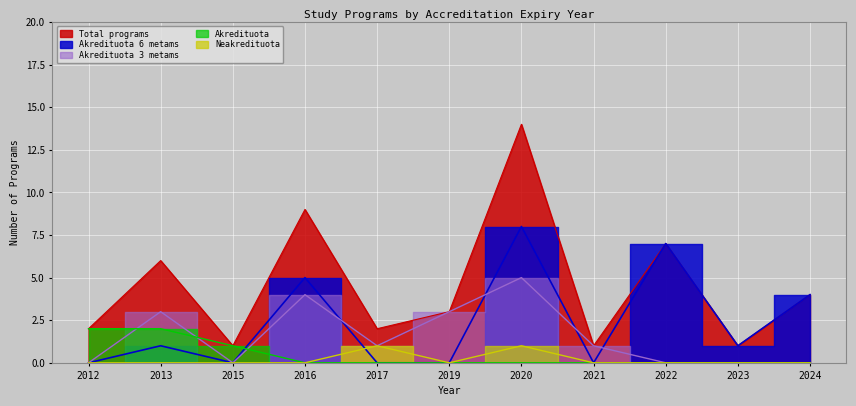

How many intersections are there between Akredituota 3 metams and Akredituota?

3